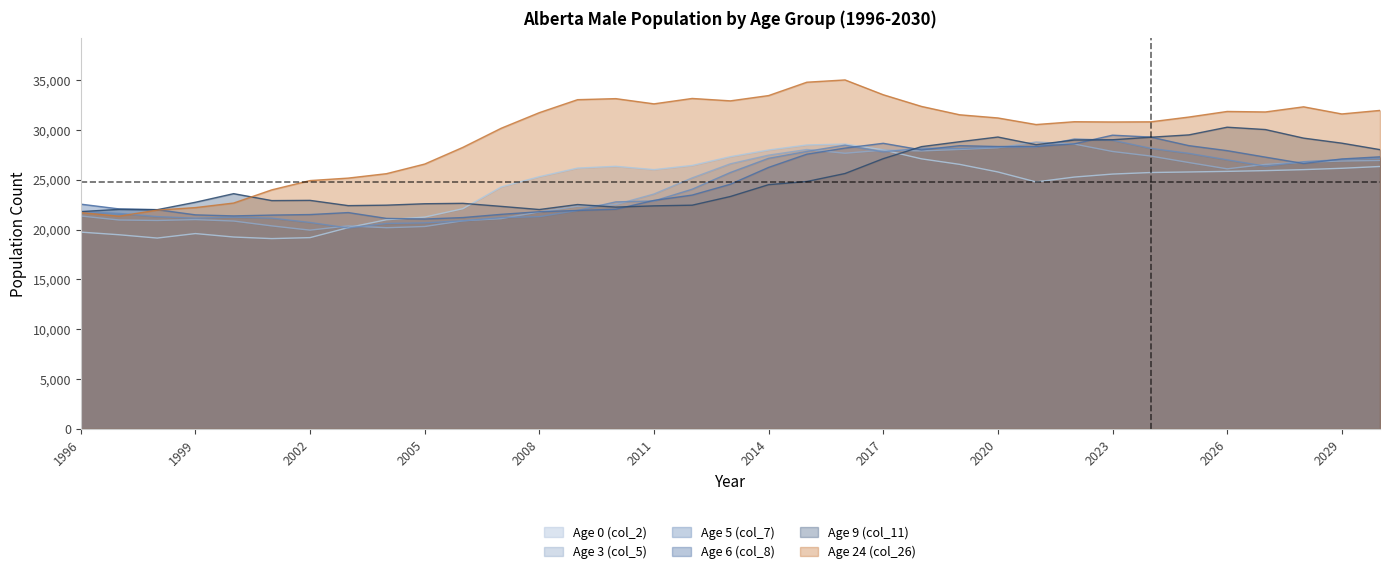

How many lines are shown in the chart?

6